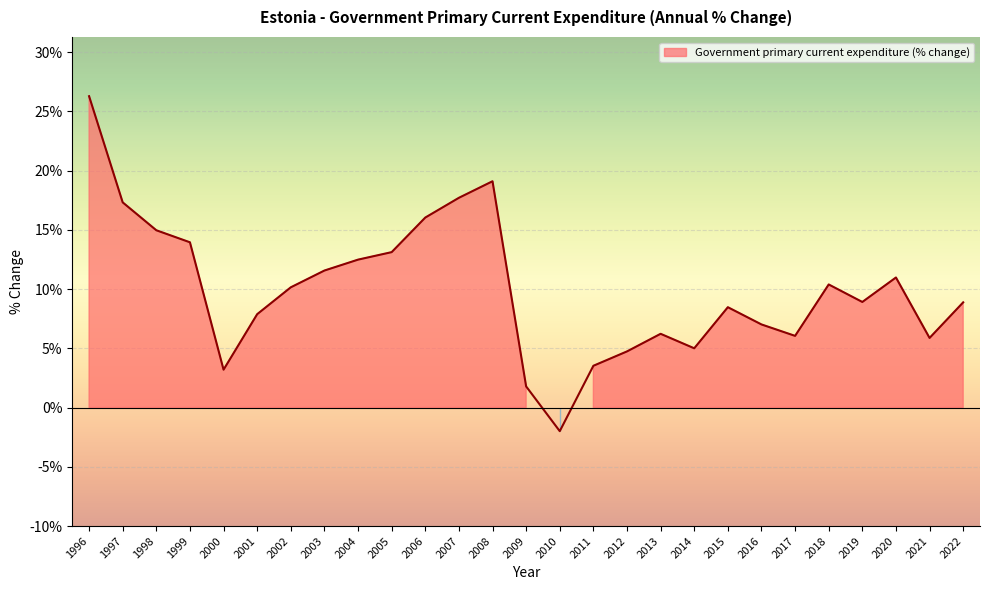

How many positive values are there?

26